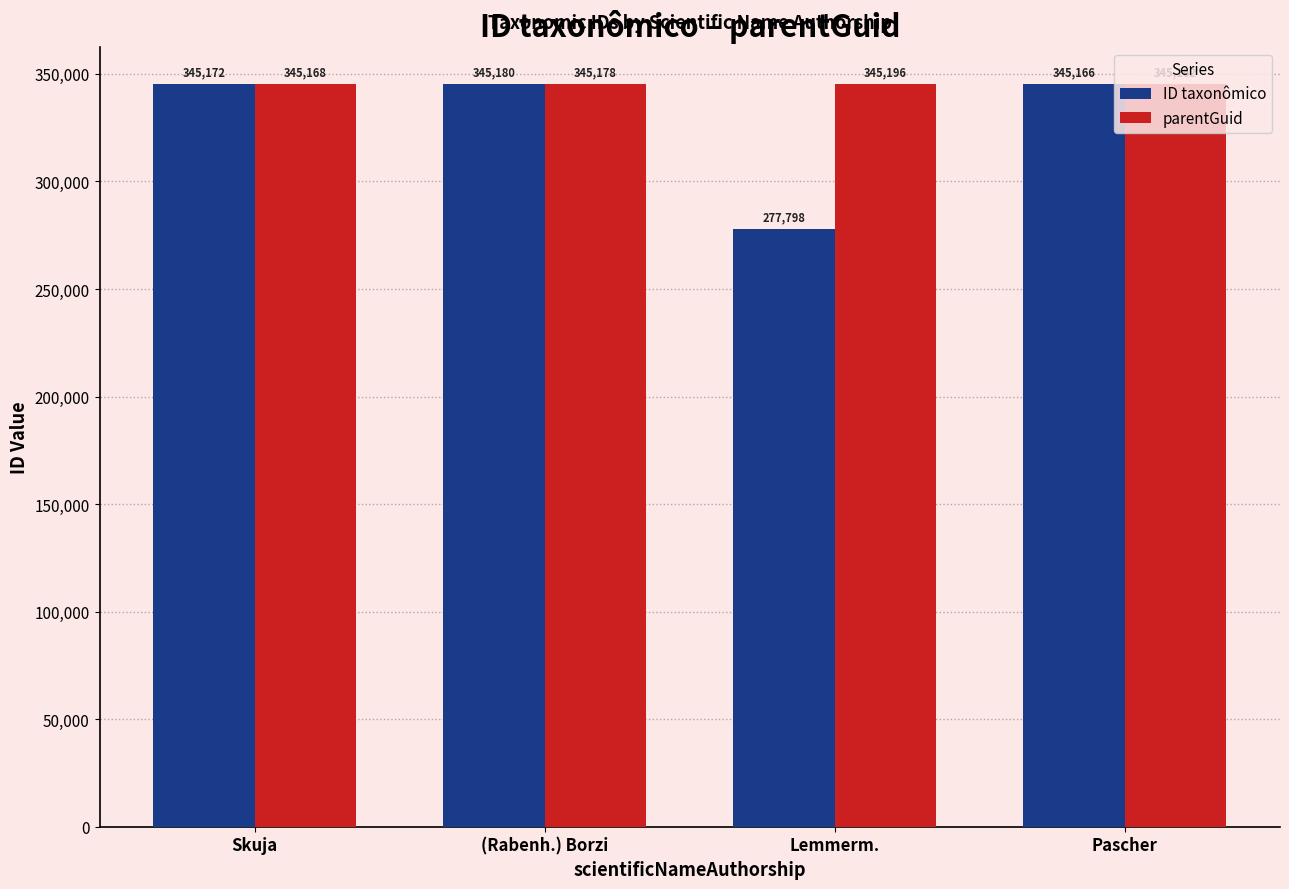

Is it true that ID taxonômico equals 609304 at Pascher?

False